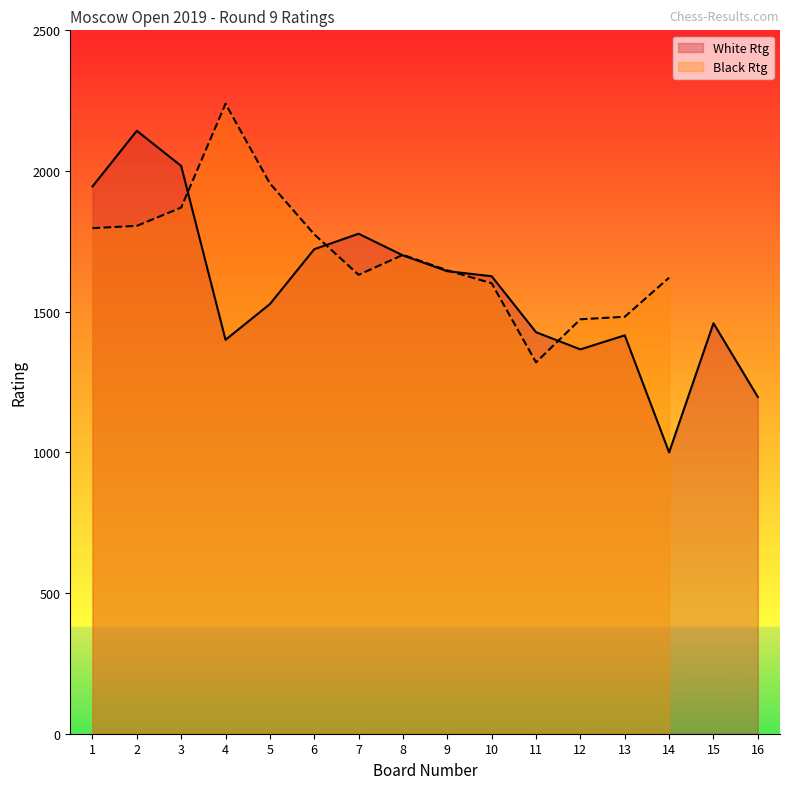

Which label corresponds to the largest value in the chart?

4